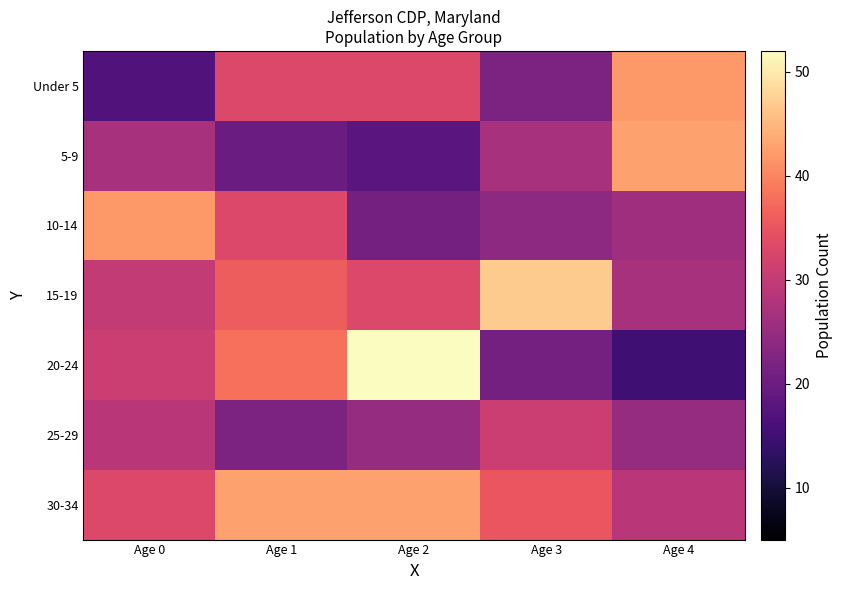

Which series has the largest total across all categories?

30-34